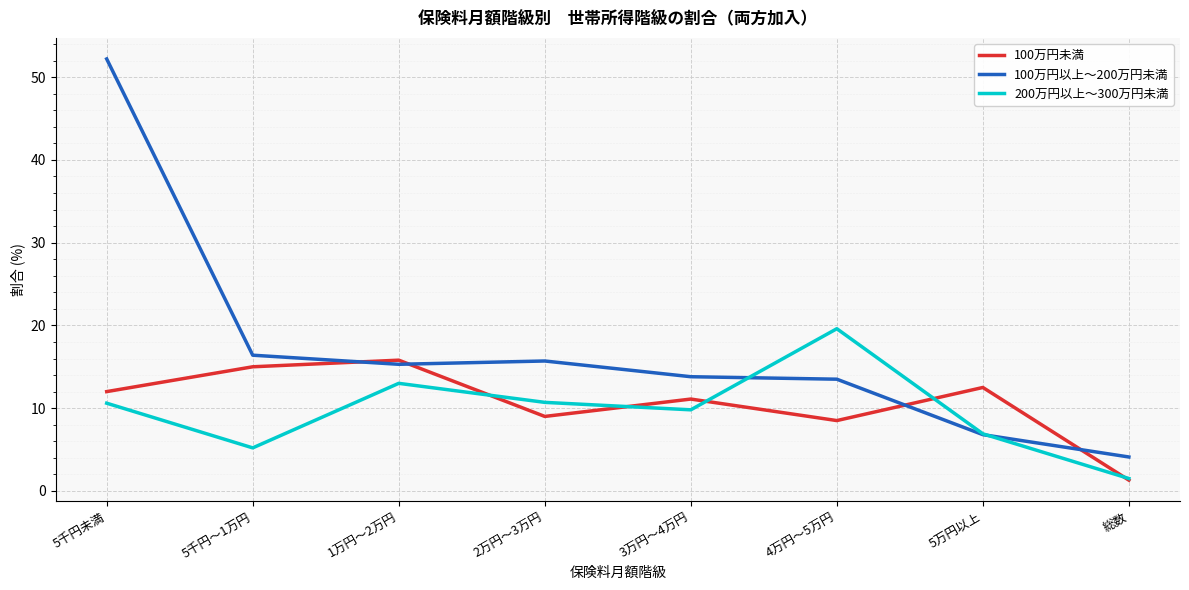

What is the label of the 2nd point from the left?

5千円～1万円